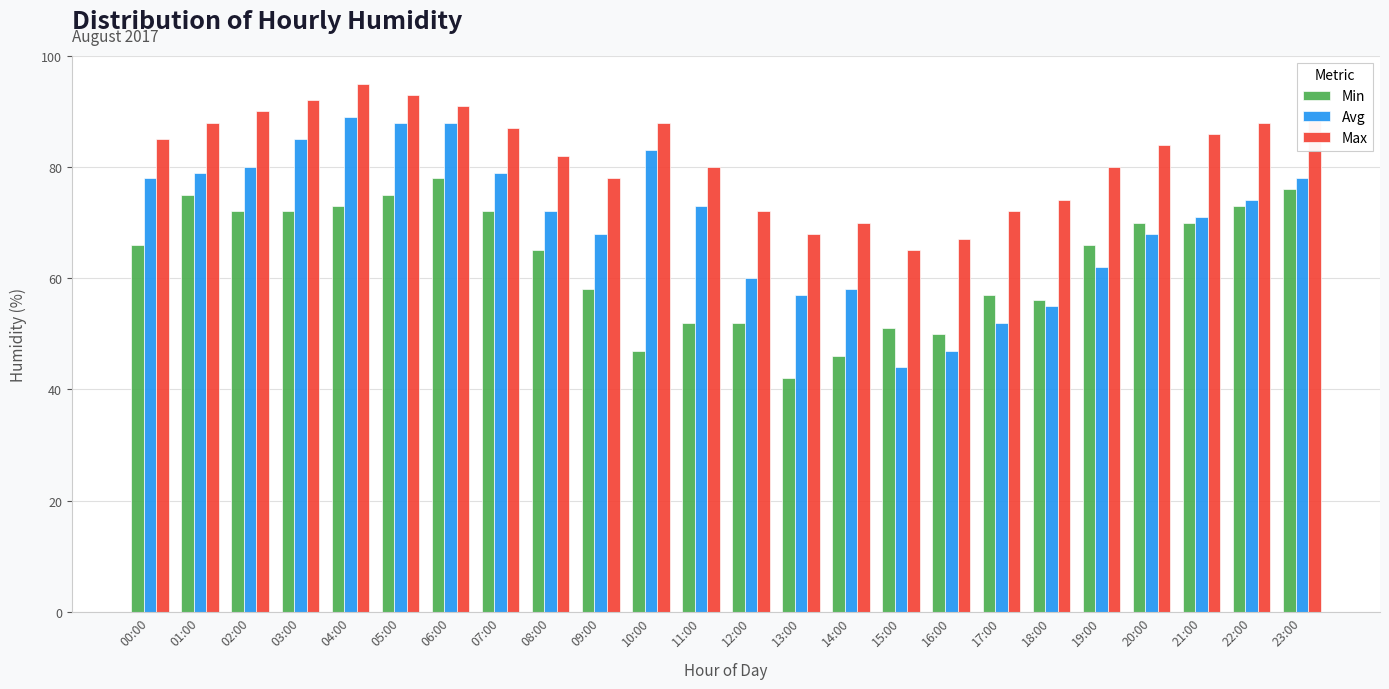

Reading left to right, list all the values displayed in this chart.

Min: 00:00=66	01:00=75	02:00=72	03:00=72	04:00=73	05:00=75	06:00=78	07:00=72	08:00=65	09:00=58	10:00=47	11:00=52	12:00=52	13:00=42	14:00=46	15:00=51	16:00=50	17:00=57	18:00=56	19:00=66	20:00=70	21:00=70	22:00=73	23:00=76
Avg: 00:00=78	01:00=79	02:00=80	03:00=85	04:00=89	05:00=88	06:00=88	07:00=79	08:00=72	09:00=68	10:00=83	11:00=73	12:00=60	13:00=57	14:00=58	15:00=44	16:00=47	17:00=52	18:00=55	19:00=62	20:00=68	21:00=71	22:00=74	23:00=78
Max: 00:00=85	01:00=88	02:00=90	03:00=92	04:00=95	05:00=93	06:00=91	07:00=87	08:00=82	09:00=78	10:00=88	11:00=80	12:00=72	13:00=68	14:00=70	15:00=65	16:00=67	17:00=72	18:00=74	19:00=80	20:00=84	21:00=86	22:00=88	23:00=90